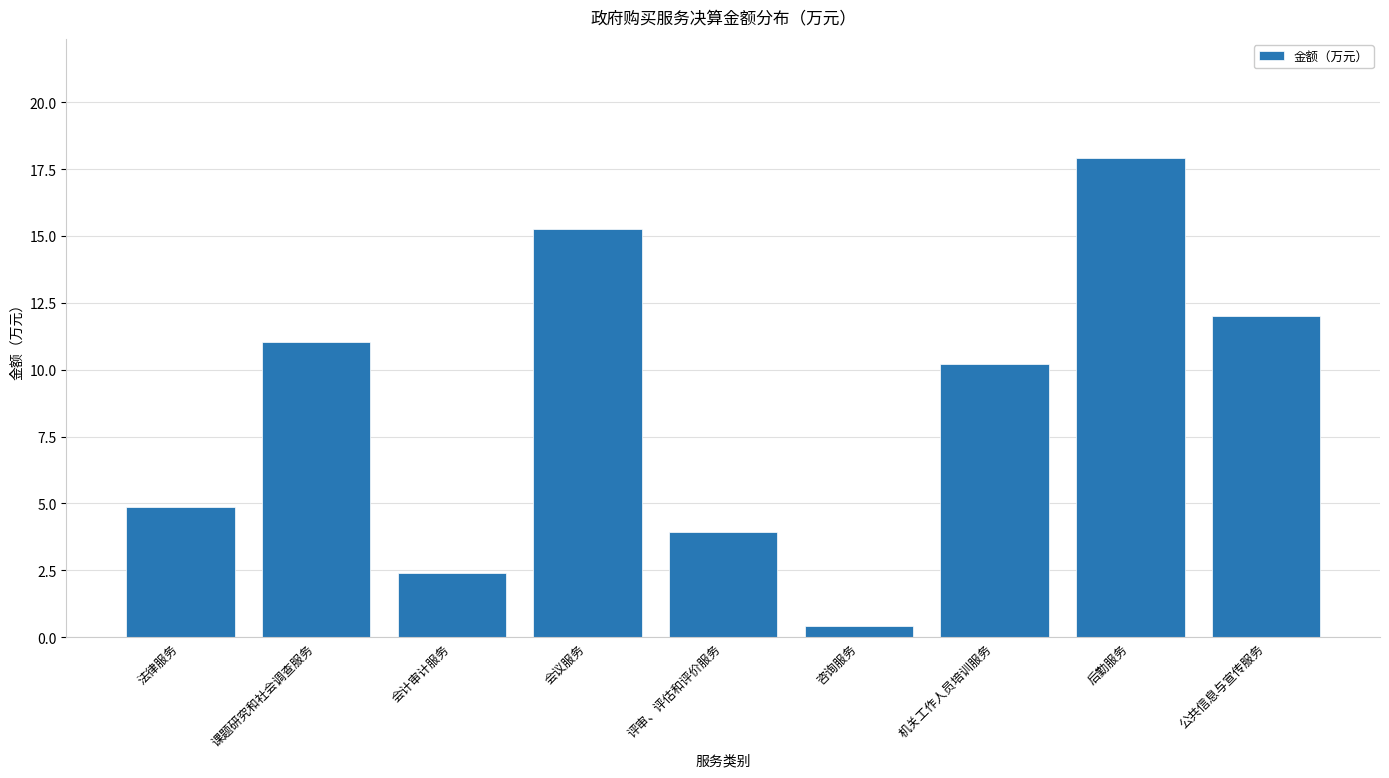

What is the difference between the maximum and minimum values?

17.5